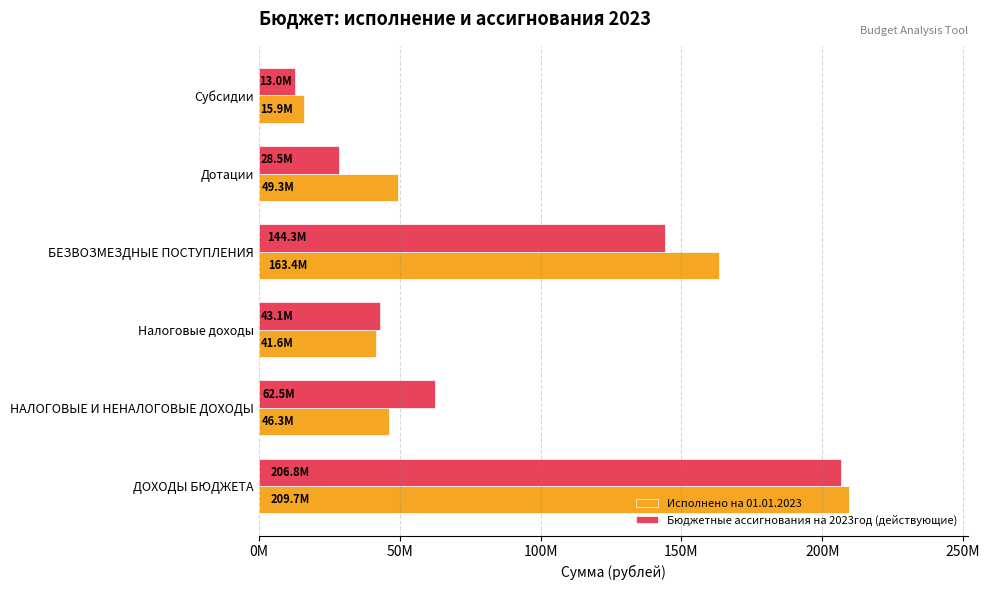

What is the value of the Бюджетные ассигнования на 2023год (действующие) bar at the 3rd from the left?

43114000.0